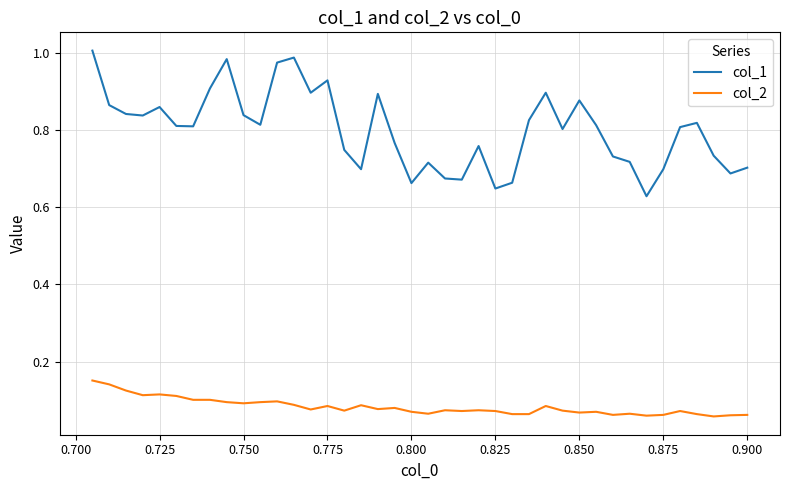

True or false: col_1 and col_2 intersect in this chart.

False